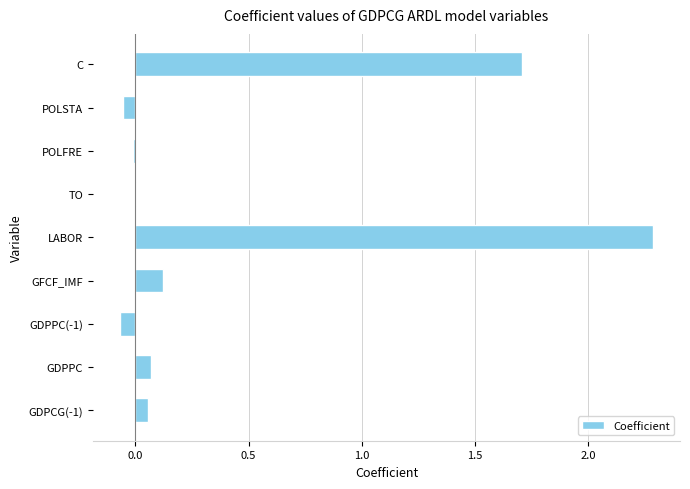

What is the average value?

0.5